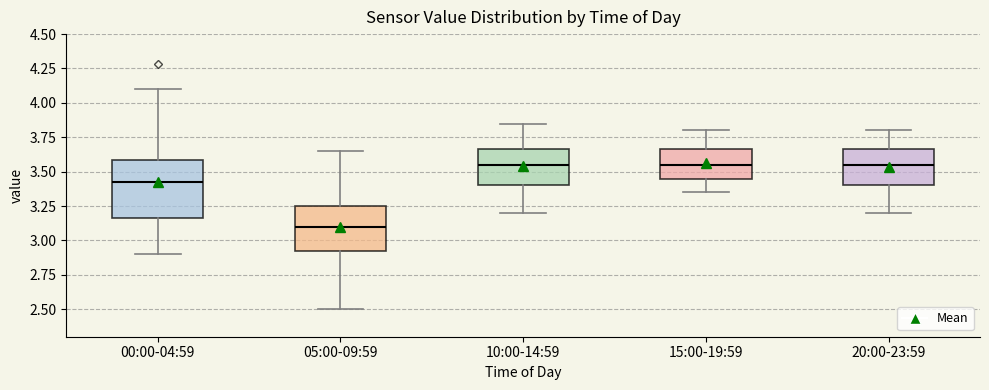

Where does the upper whisker of the box for 10:00-14:59 end on the y-axis? The values are not printed on the chart, so give them approximately, as read against the axis.

3.85